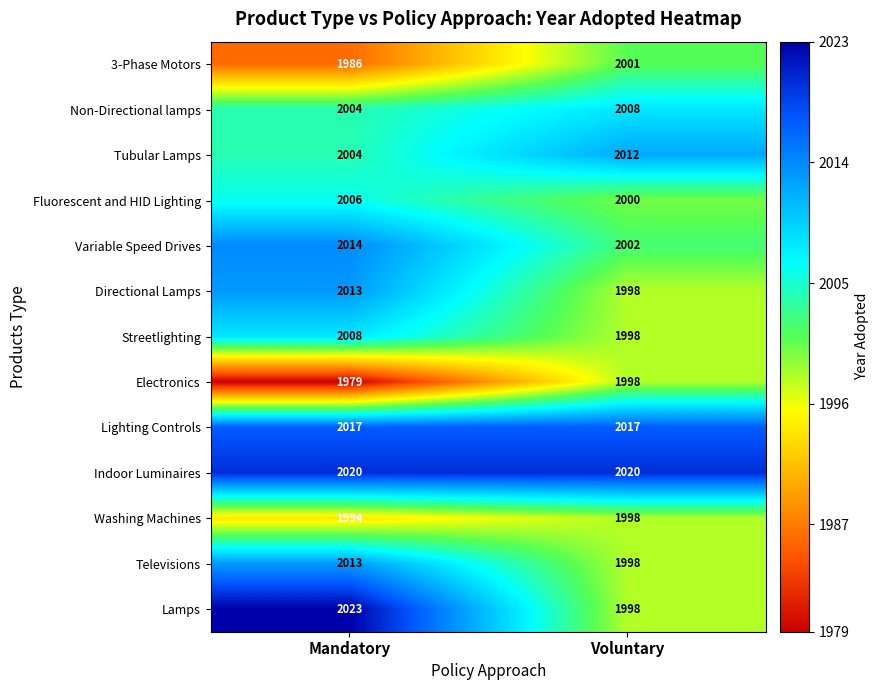

What is the sum of the Tubular Lamps values at Mandatory and Voluntary?

4016